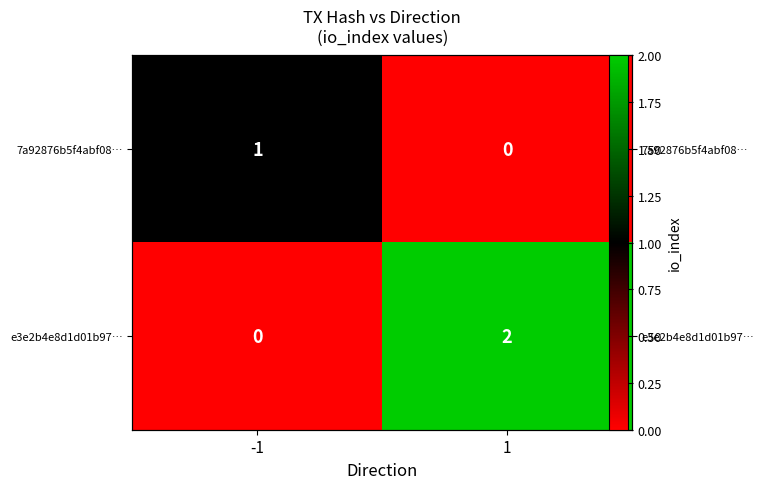

How many series are shown in this chart?

2